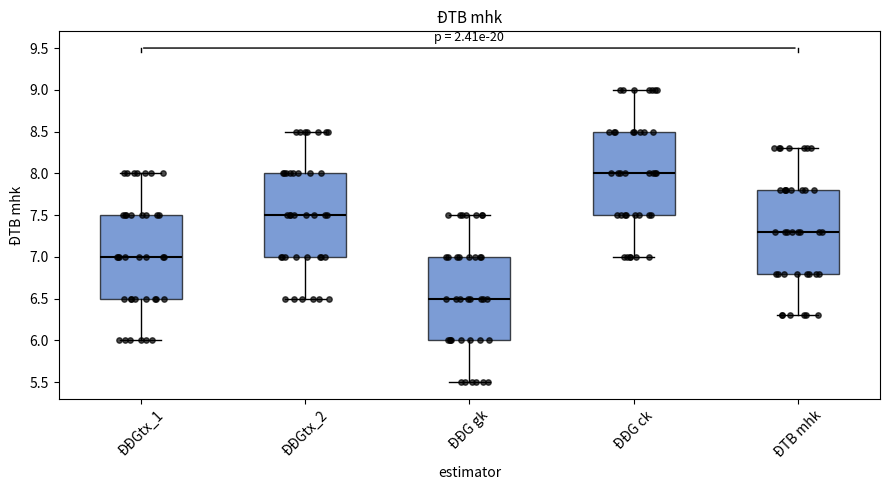

Where is the lower edge of the box for ĐĐG gk on the y-axis? The values are not printed on the chart, so give them approximately, as read against the axis.

6.0